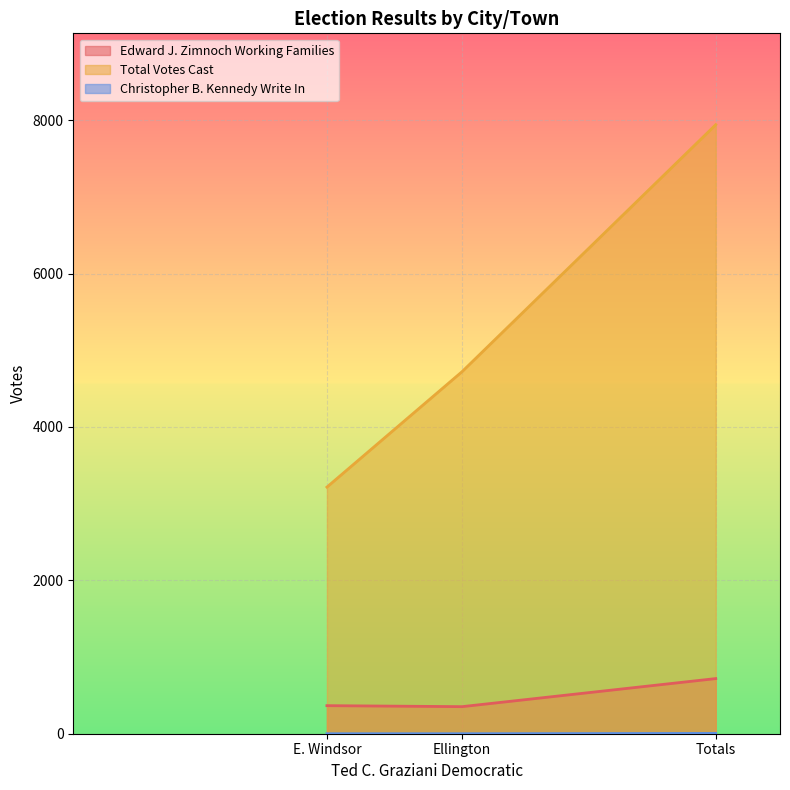

Reading right to left, list all the values displayed in this chart.

Edward J. Zimnoch Working Families: 719	353	366
Total Votes Cast: 7942	4722	3216
Christopher B. Kennedy Write In: 4	0	0